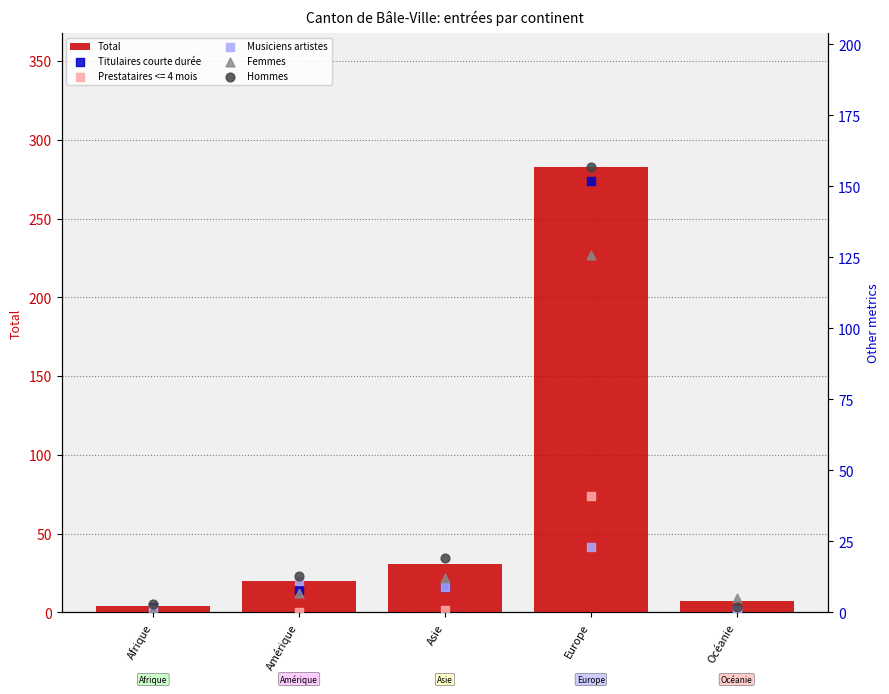

Which series reaches the maximum Y coordinate?

Total